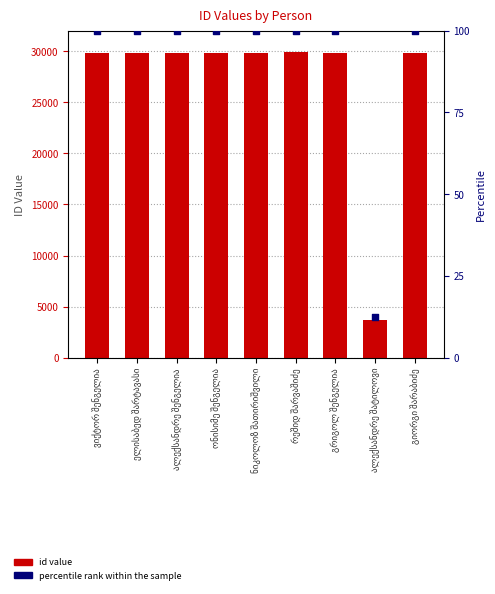

Which series contains the lowest Y value?

percentile rank within the sample